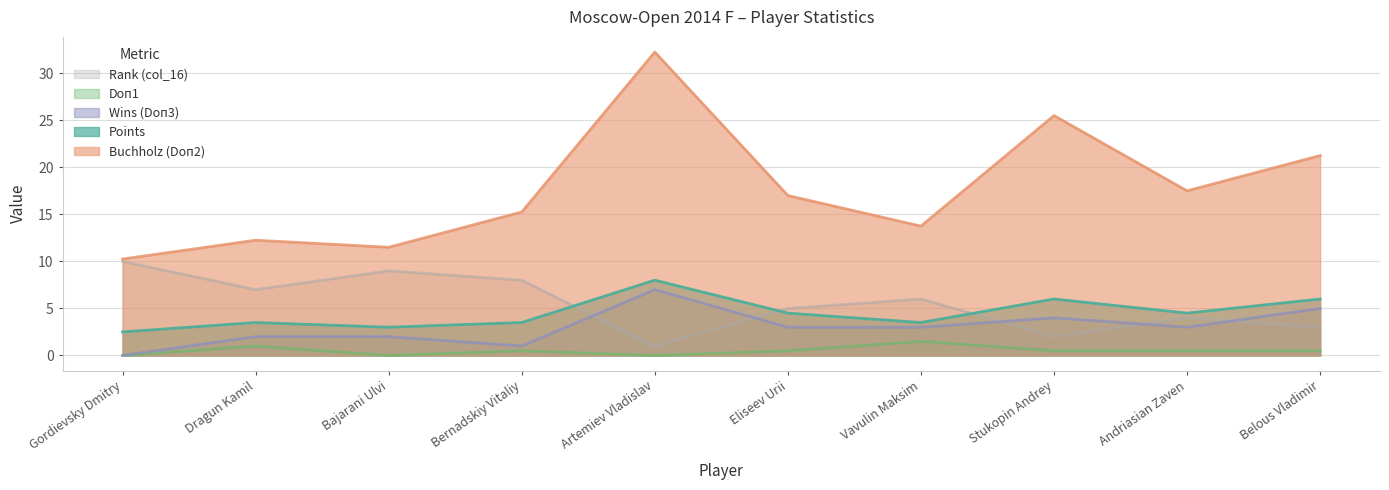

What is the label of the 2nd point from the left?

Dragun Kamil